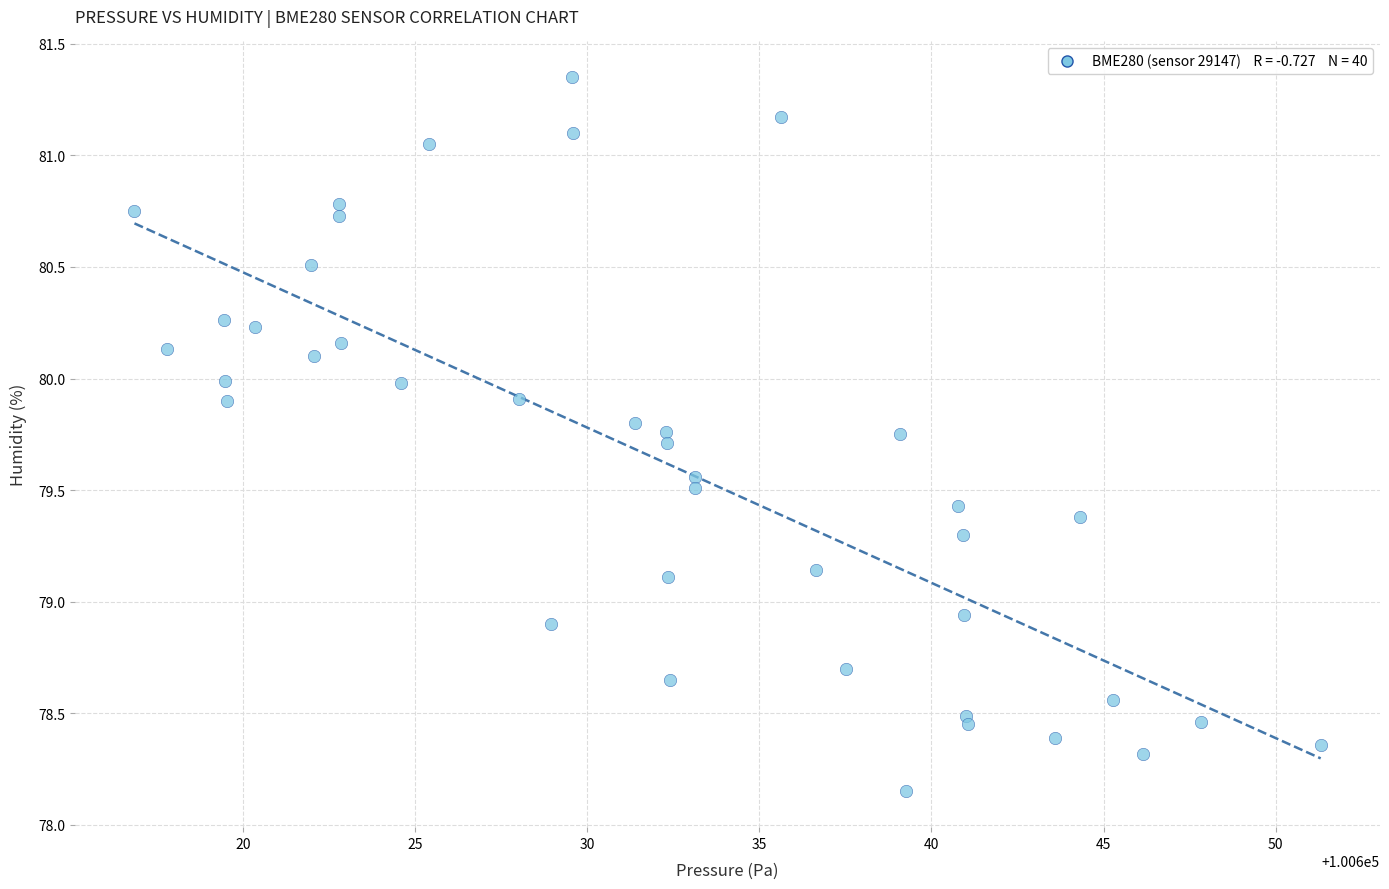

What is the range of Y values (max minus min)?

3.2